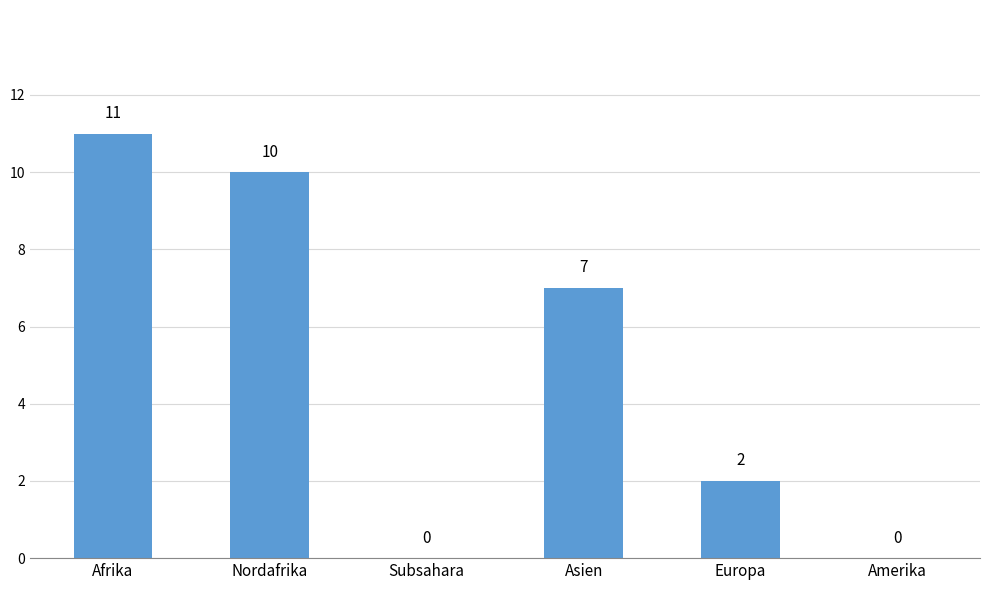

The value at Nordafrika is 10. True or false?

True